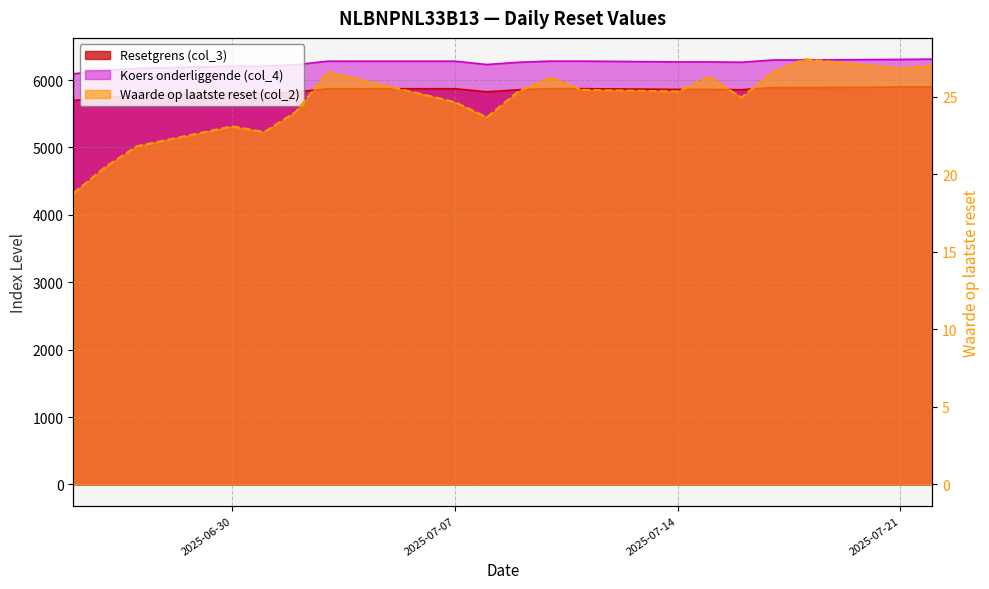

How many lines are shown in the chart?

3